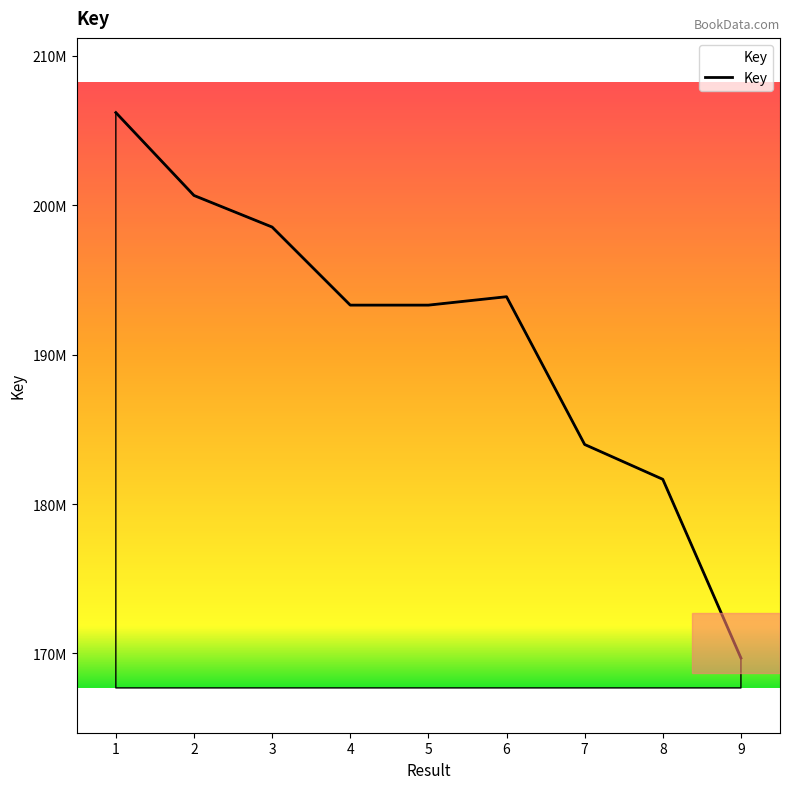

At which label does the data first exceed 193314195?

1